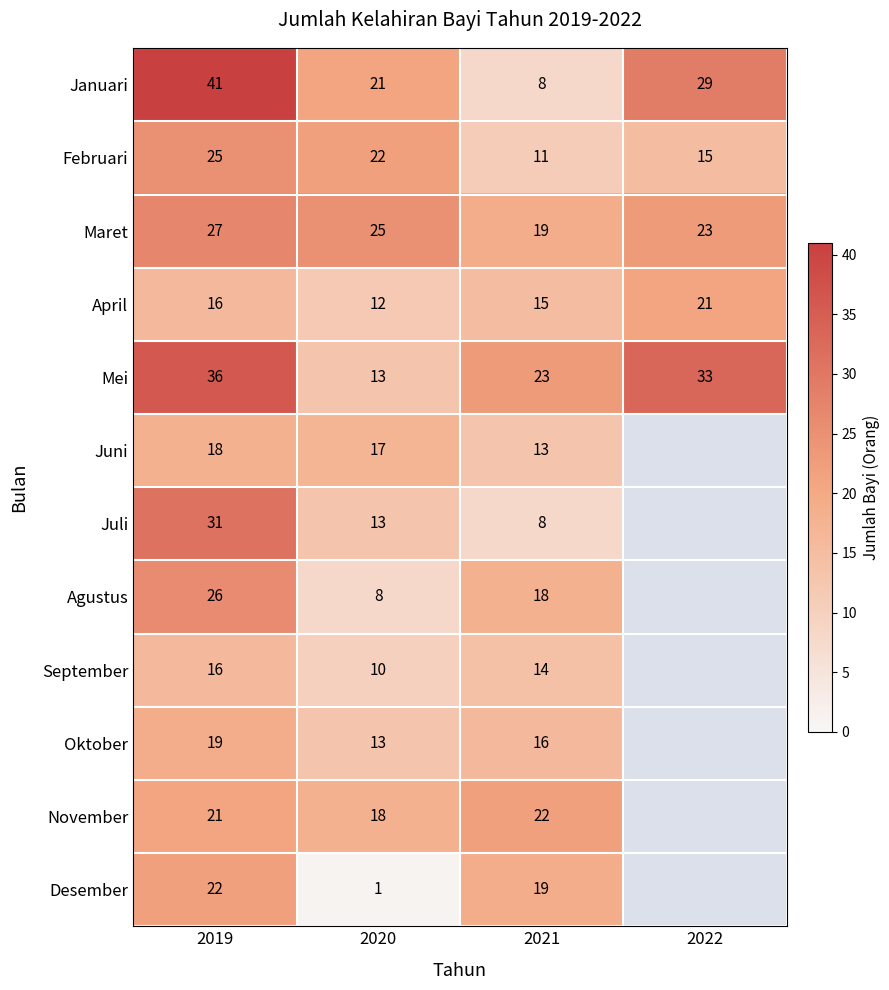

What is the total value across all series at 2019?

298